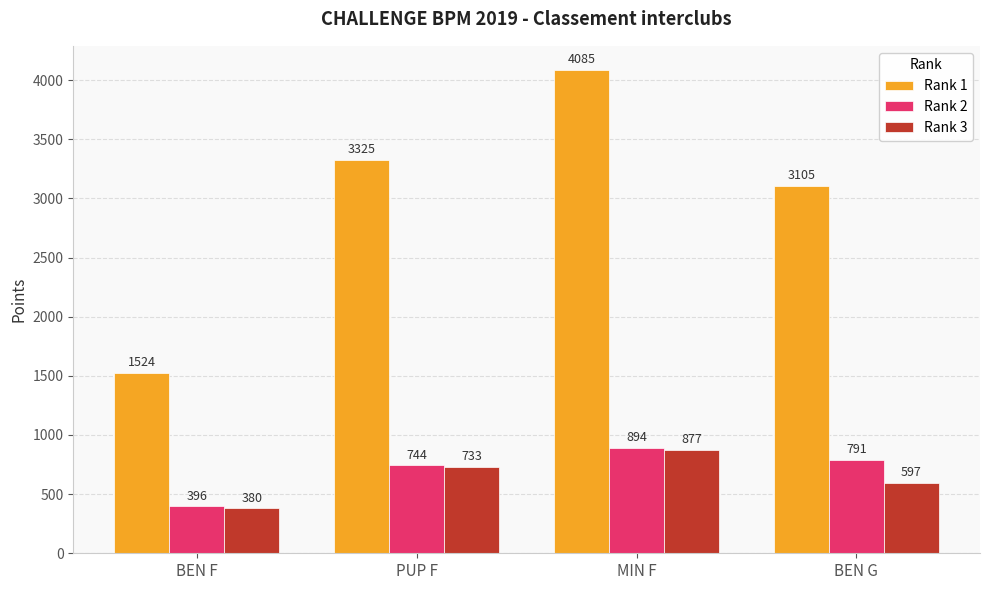

What is the value of the Rank 2 bar at the 4th from the left?

791